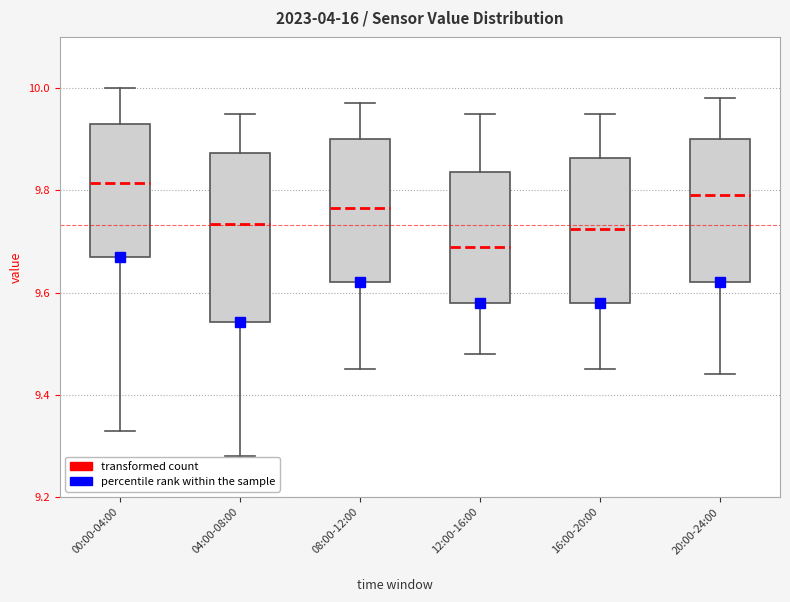

Comparing the boxes themselves (not the whiskers), which one is the tallest?

04:00-08:00